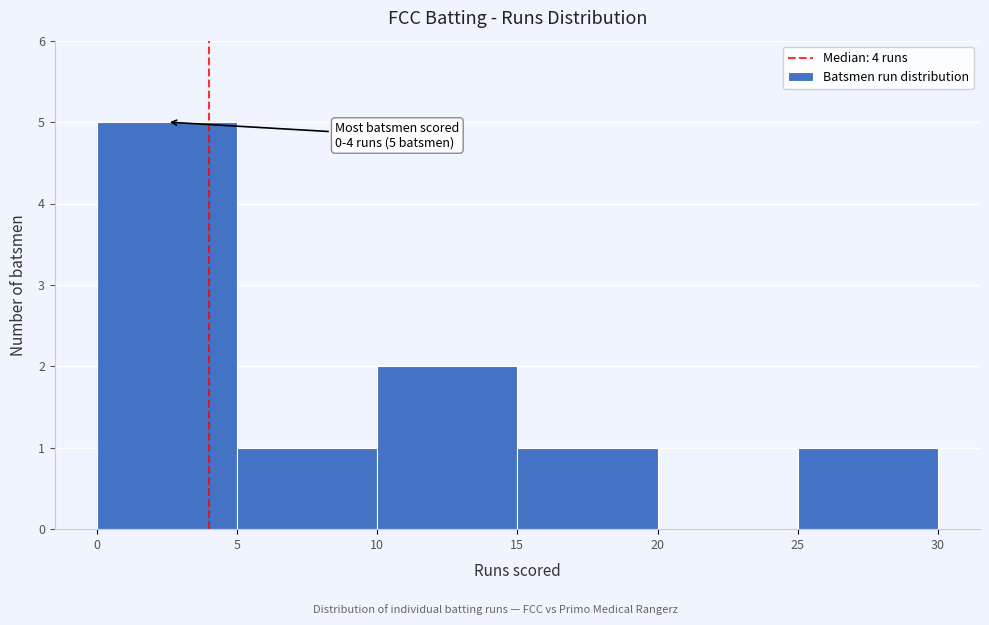

Which range on the x-axis has the tallest bar?

0 to 5